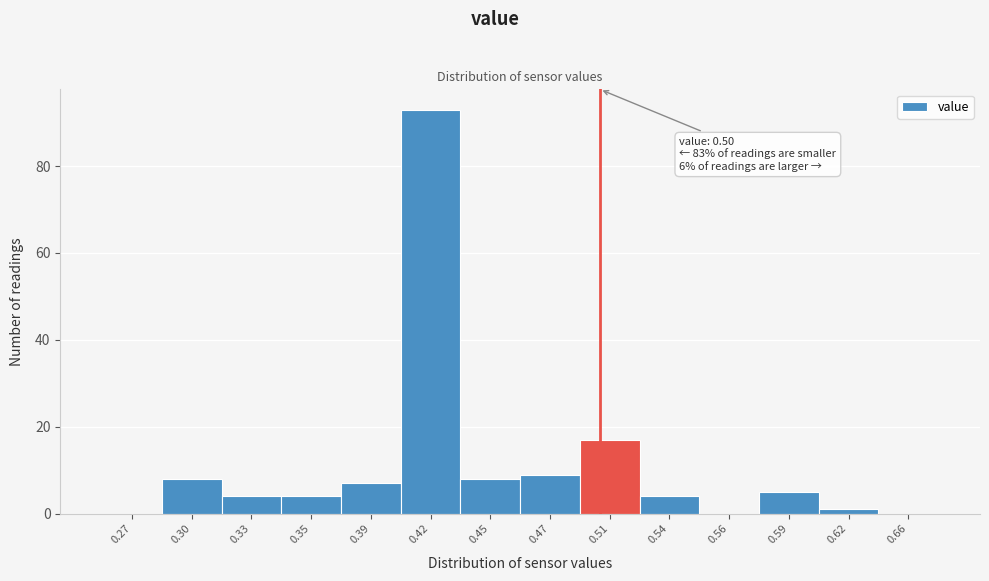

Reading left to right, extract all data points from this chart.

0.27=0	0.30=8	0.33=4	0.35=4	0.39=7	0.42=93	0.45=8	0.47=9	0.51=17	0.54=4	0.56=0	0.59=5	0.62=1	0.66=0